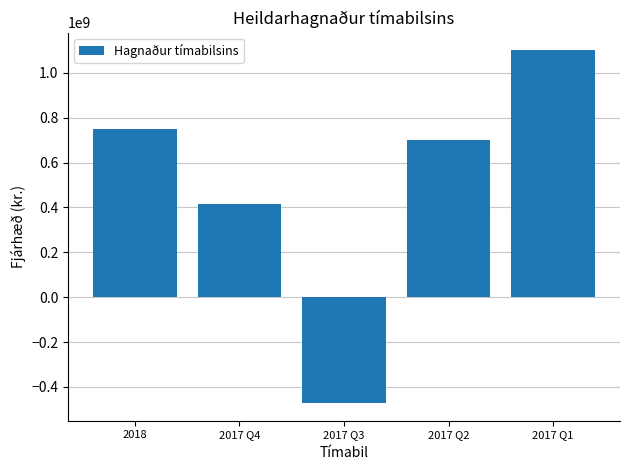

What value does the data have at 2018?

748967988.4